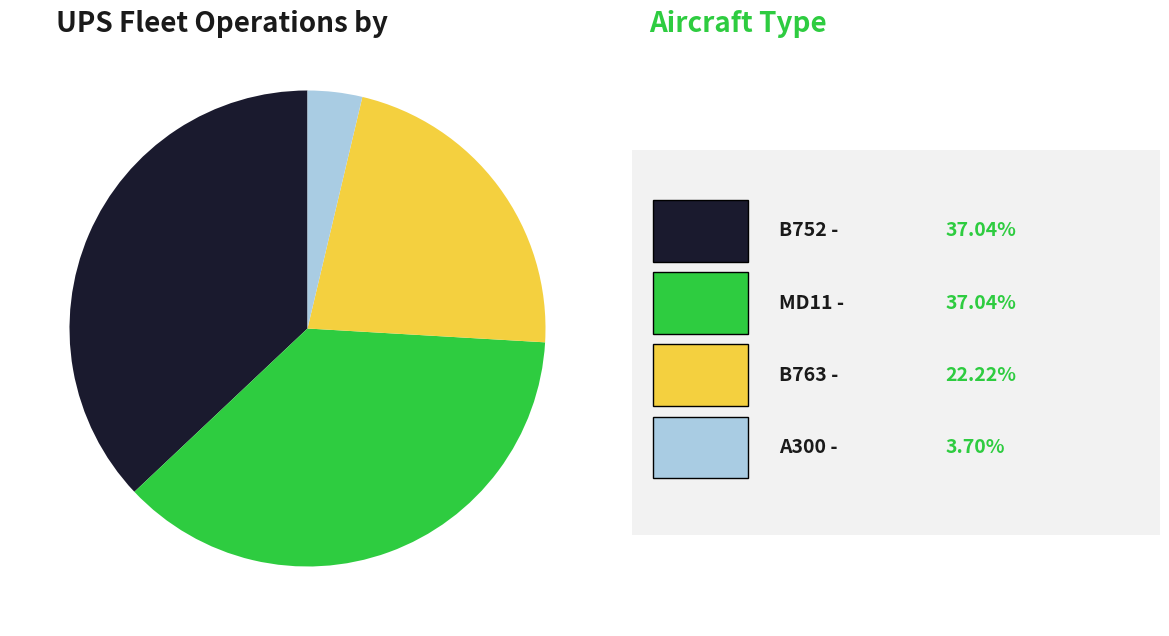

Is there a majority slice in this chart?

No